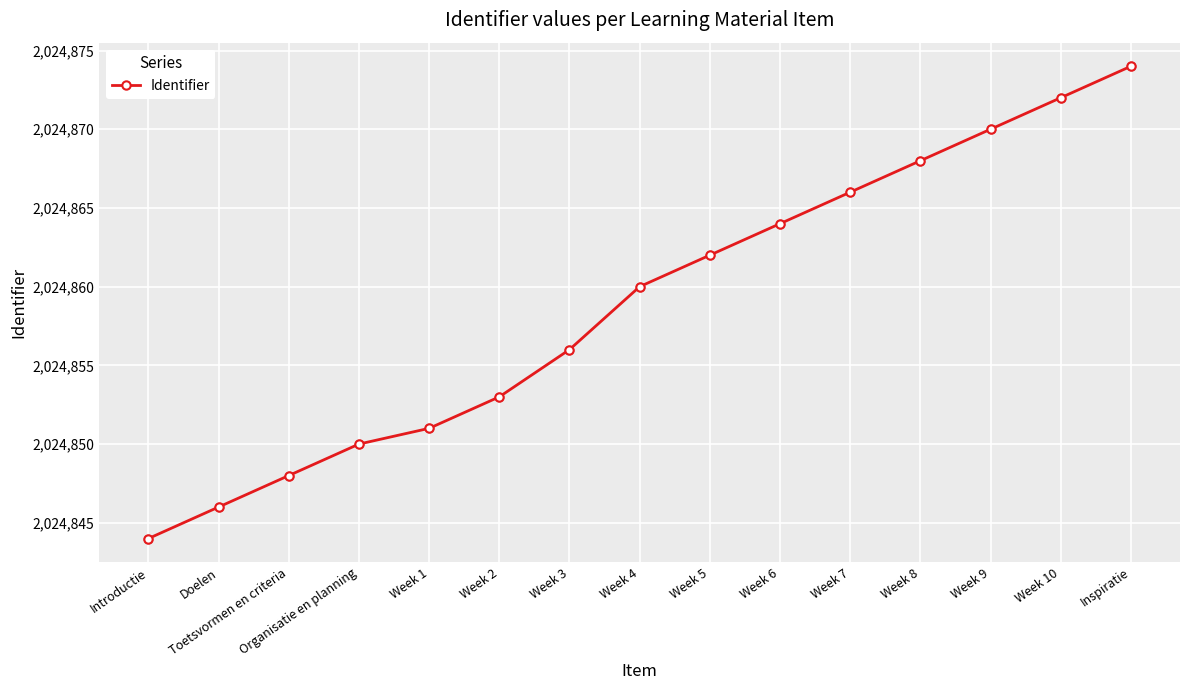

What is the change in value from Week 4 to Inspiratie?

+14